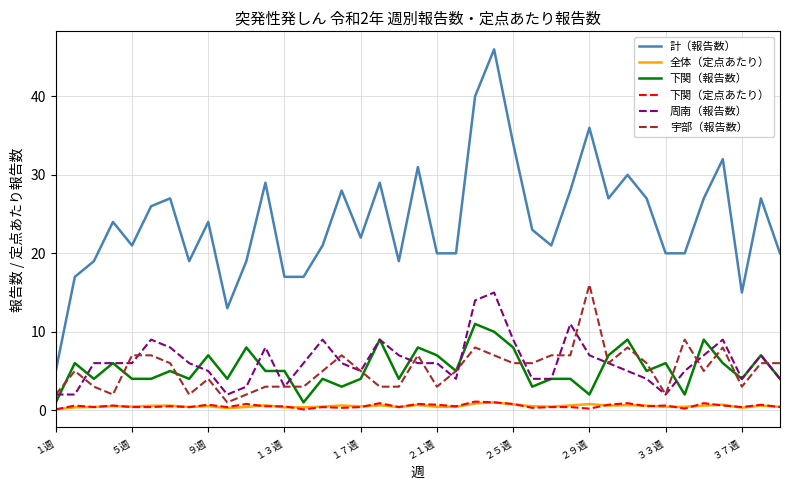

Which series has the largest total across all categories?

計（報告数）